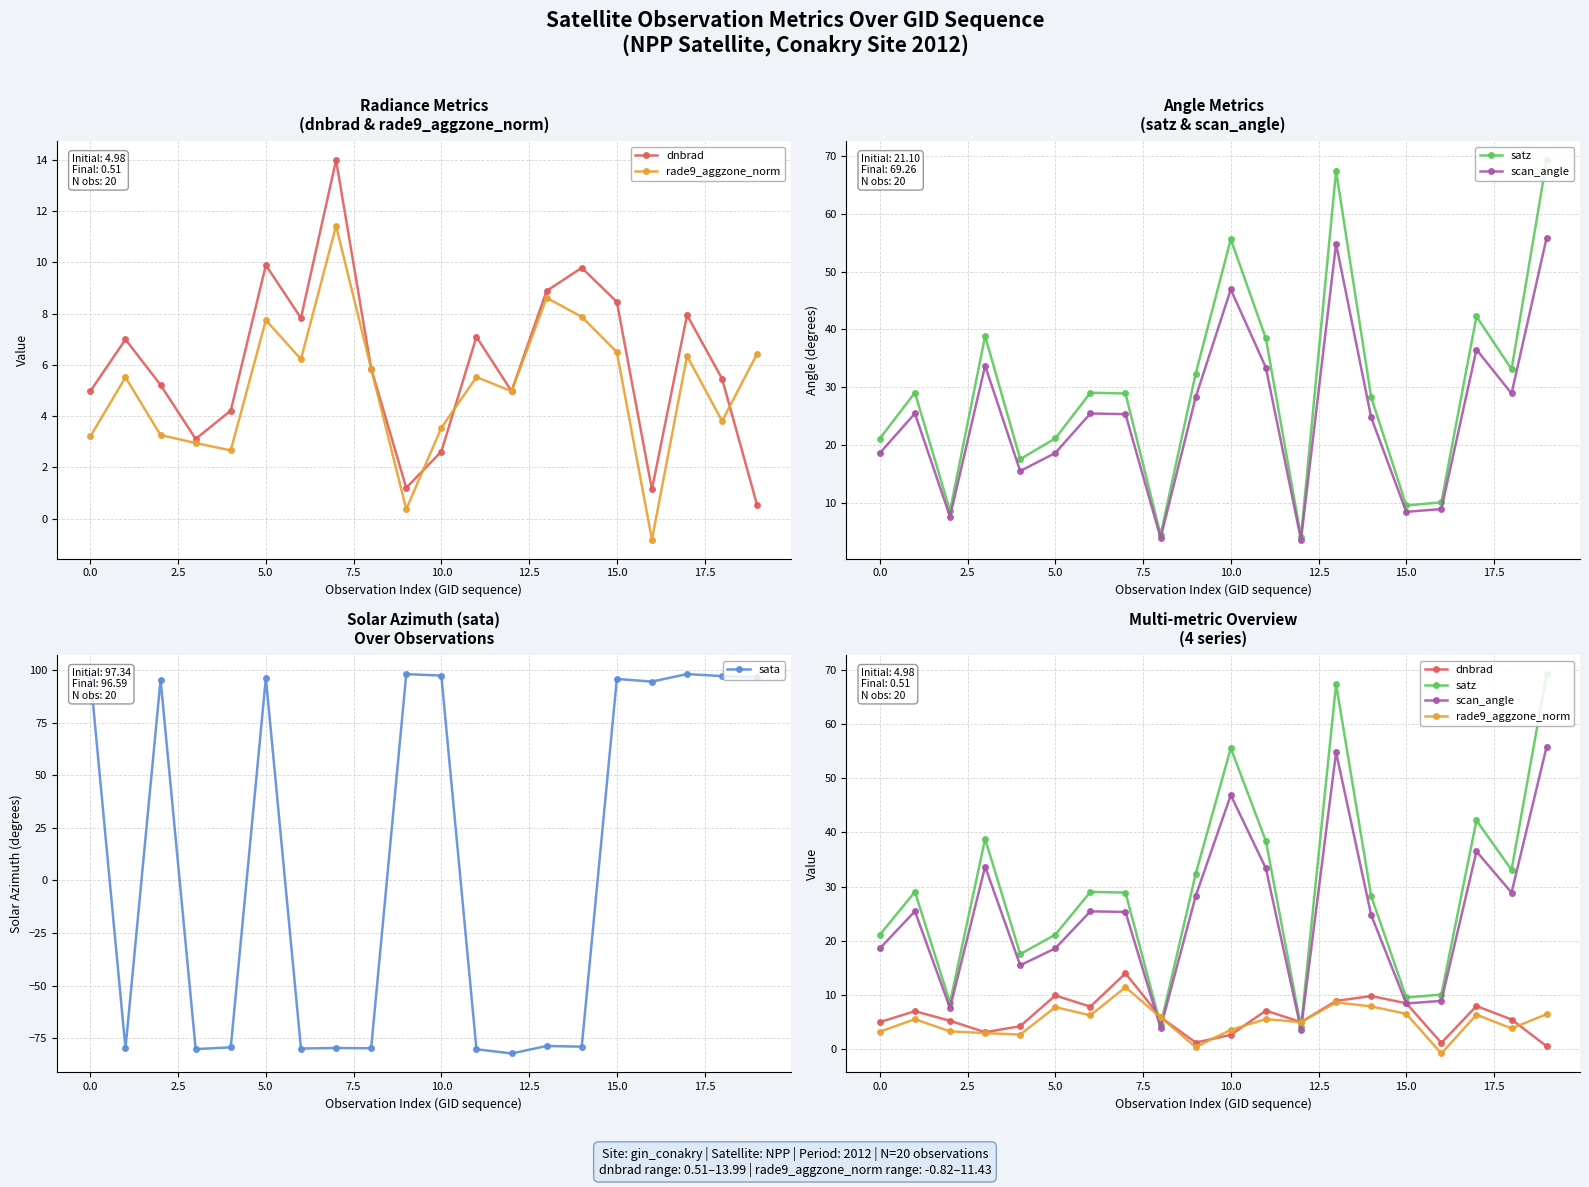

Where is sata nearest to the value 7?

13